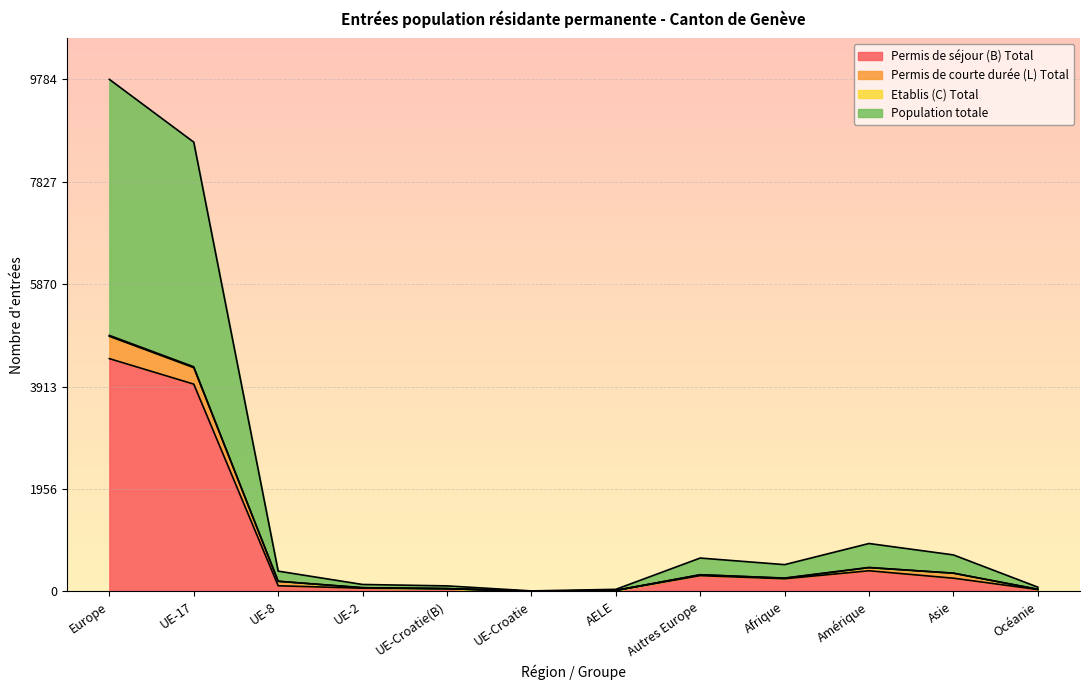

At which category is the sum across all series the highest?

Europe